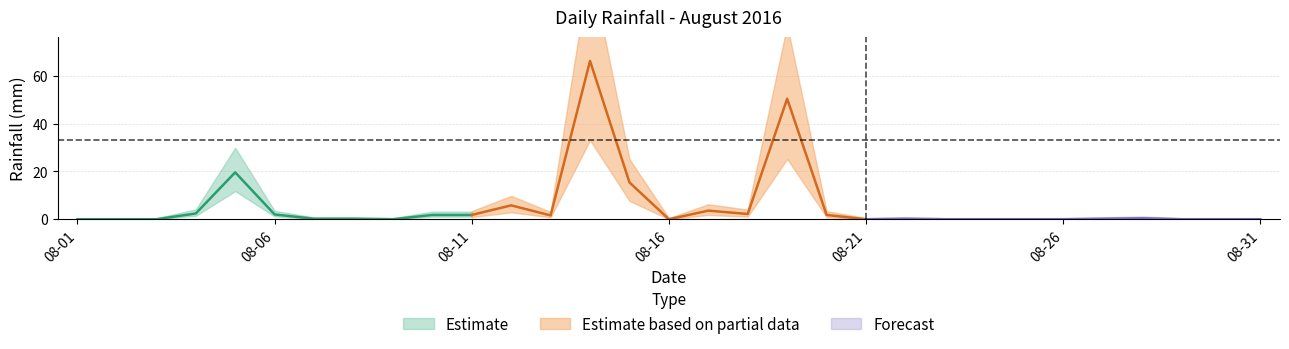

How many interior local valleys (lower than both neighbors) does the data have?

5